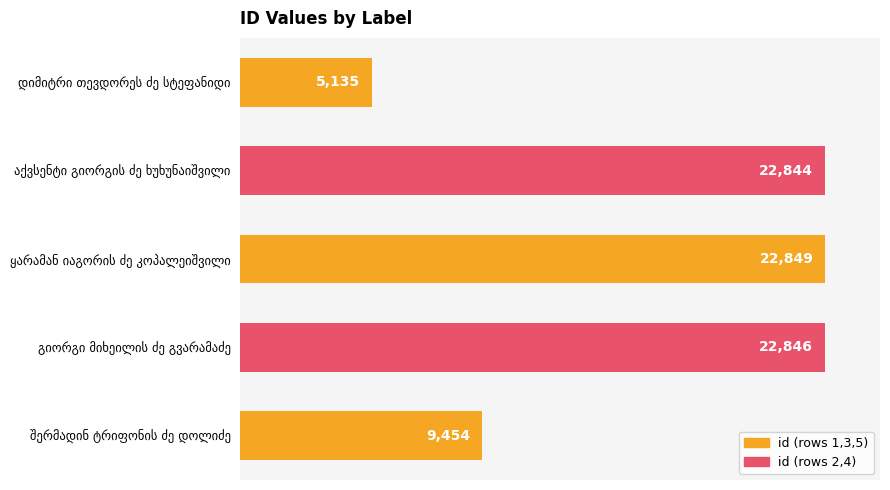

What is the value of the 1st bar from the top?

5135